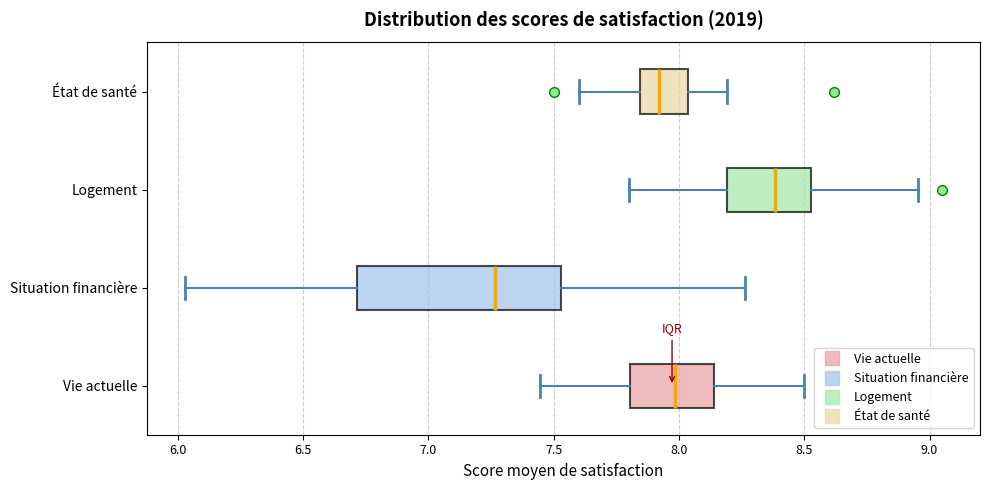

Where does the right whisker of the box for État de santé end on the x-axis? The values are not printed on the chart, so give them approximately, as read against the axis.

8.20